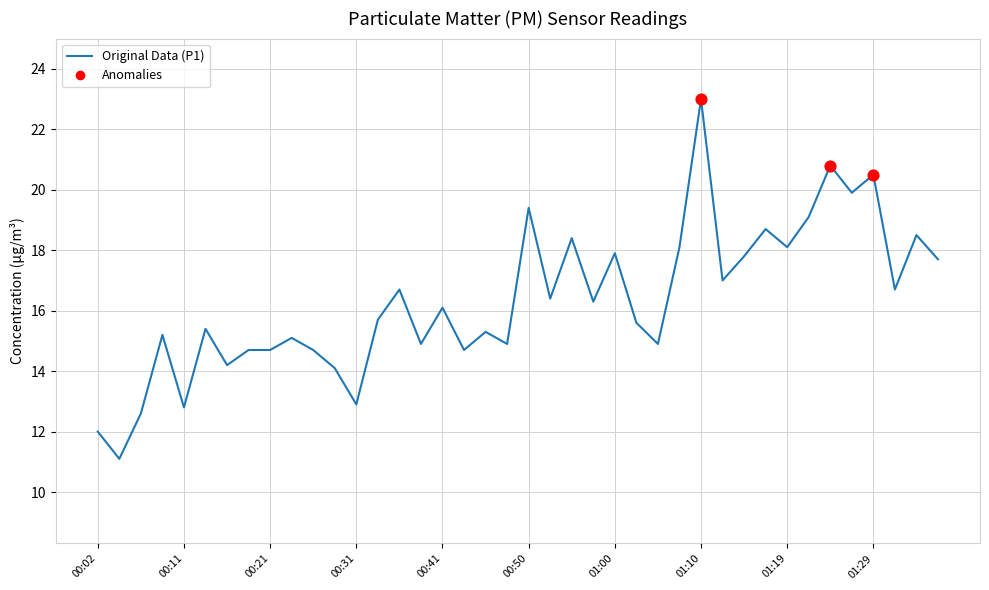

What is the maximum value shown in the chart?

23.0